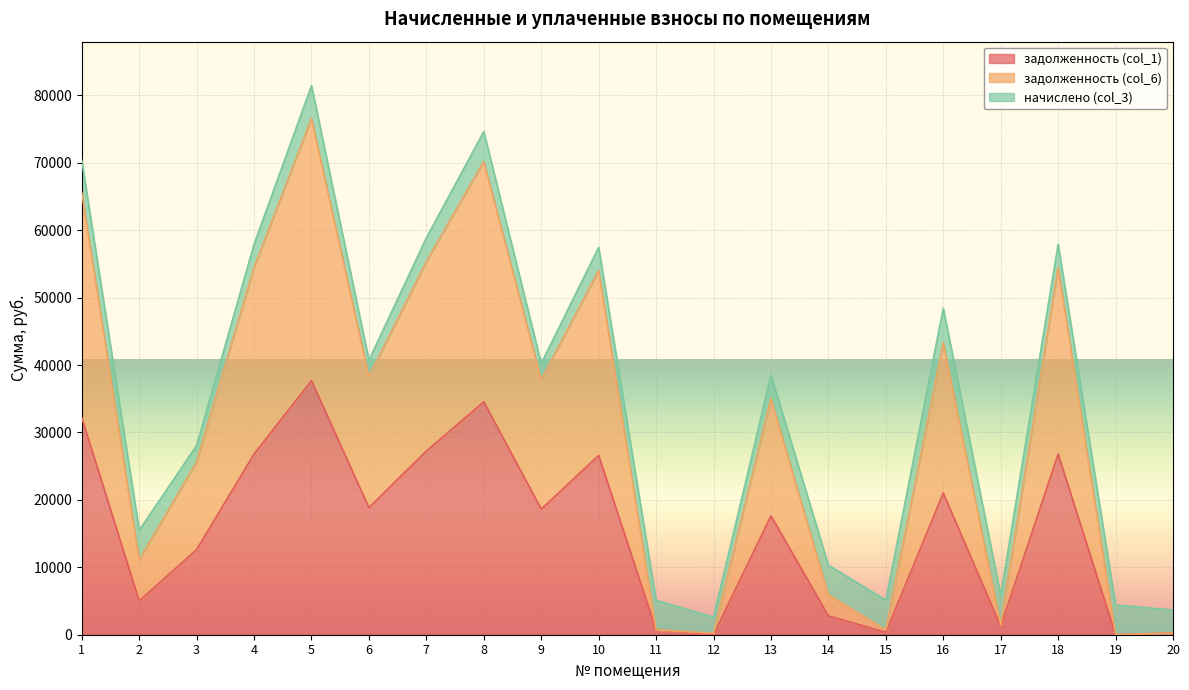

What is the highest value of the задолженность (col_1) series?

37682.7